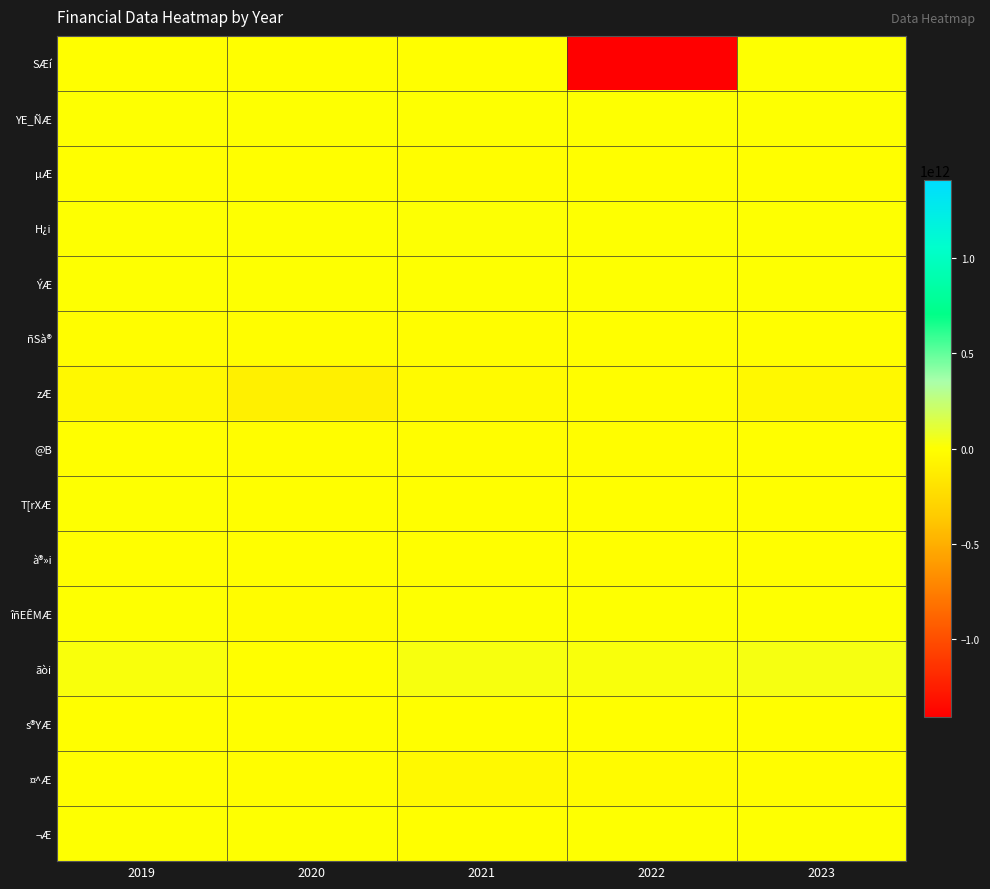

Reading left to right, list all the values displayed in this chart.

SÆí: 2019=-517119561	2020=-5124491574	2021=-2998952836	2022=-1405210937821	2023=463716
YE_ÑÆ: 2019=903050692	2020=968081619	2021=1488574581	2022=2081308839	2023=1841086733
µÆ: 2019=-4371699089	2020=-2554574655	2021=-6167436196	2022=-3407589357	2023=-2974097296
H¿i: 2019=3914575433	2020=3432083051	2021=5529684785	2022=4583098457	2023=1205791923
ÝÆ: 2019=1487735708	2020=2825664816	2021=1047911384	2022=283572833	2023=70941282
ñSà®: 2019=-6511959116	2020=-6386160985	2021=-10112393032	2022=-2320201600	2023=-4863173424
zÆ: 2019=-47068847799	2020=-99186512932	2021=-31514864316	2022=-7092169277	2023=-44254180268
@B: 2019=-3844212527	2020=-8160970999	2021=-7584344218	2022=-5523283088	2023=-4197151520
T[rXÆ: 2019=156425280	2020=-800239853	2021=-1930869846	2022=-881244837	2023=-1188161691
à®»i: 2019=-1659099695	2020=-2132495668	2021=-2189277562	2022=-1704011490	2023=-2836396997
îñEÊMÆ: 2019=4350659809	2020=-19527808725	2021=1681308934	2022=3247720609	2023=2291913945
ãòi: 2019=25994458988	2020=-154006920	2021=28522057300	2022=26450975250	2023=35687118721
s®YÆ: 2019=-1303440243	2020=-827974109	2021=-4416186749	2022=-1812077080	2023=-372050088
¤^Æ: 2019=-3075276100	2020=-5797871543	2021=-43751935544	2022=-24467771603	2023=-11142348129
¬Æ: 2019=1036501410	2020=422870599	2021=-978782127	2022=962625012	2023=543957135